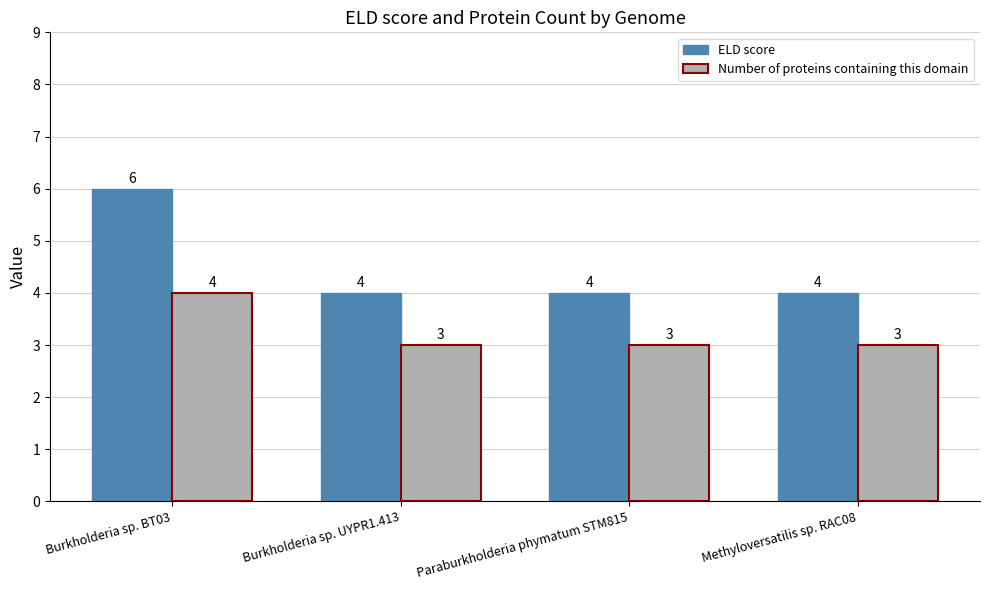

What are all the series names shown in the legend?

ELD score, Number of proteins containing this domain